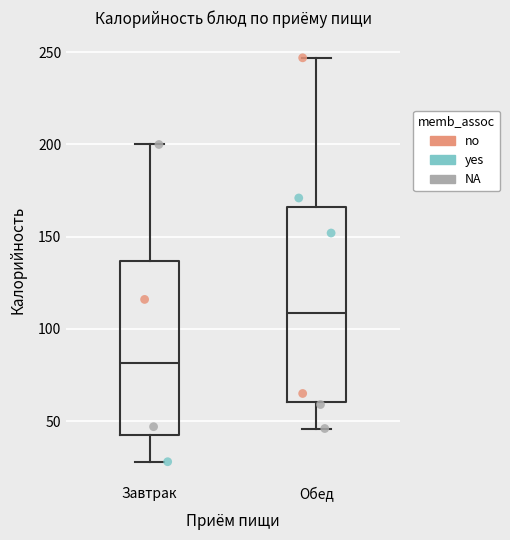

Reading left to right, read every box against the y-axis: the position of its median line, the range the box covers, and the ends of its whiskers. The values are not printed on the chart, so give them approximately, as read against the axis.

Завтрак: median 80, box 40 to 135, whiskers 30 to 200
Обед: median 110, box 60 to 165, whiskers 45 to 245